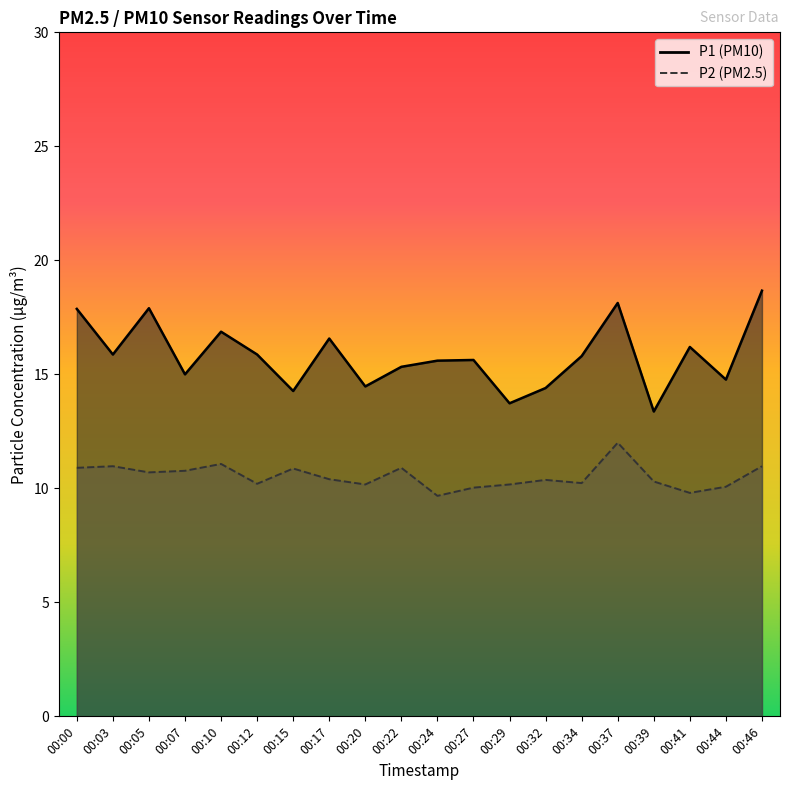

Is it true that P2 equals 2.3 at 00:29?

False